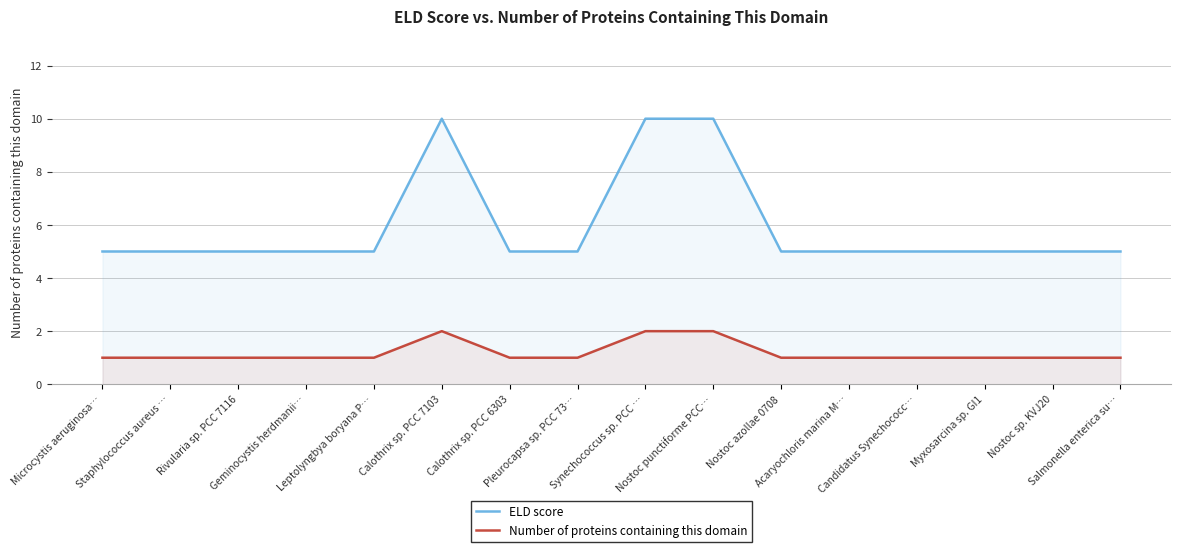

Is the value of Number of proteins containing this domain at Geminocystis herdmanii… greater than the value of ELD score at Nostoc sp. KVJ20?

No